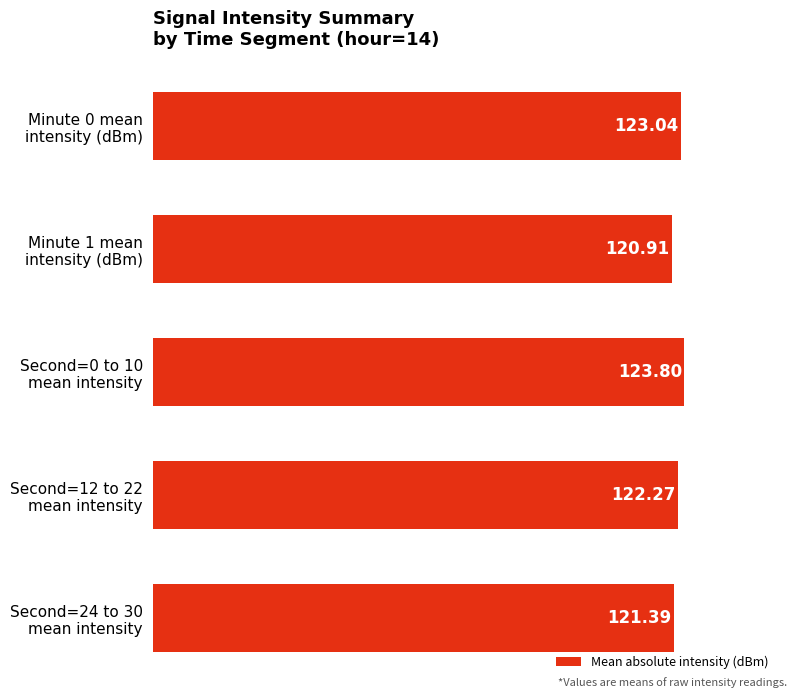

Are the bars horizontal?

Yes